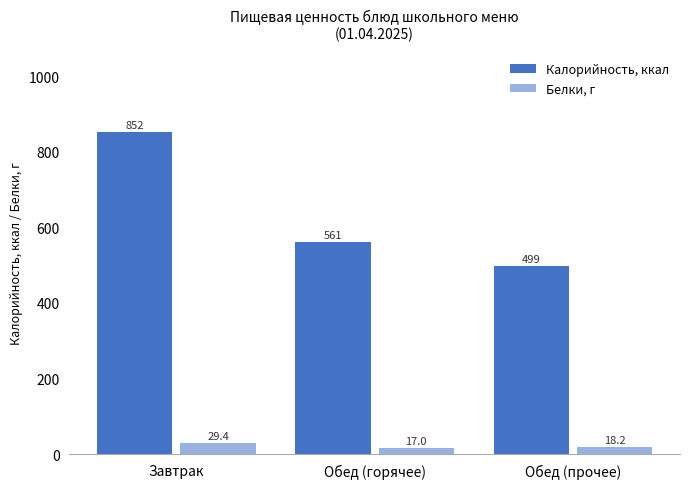

What is the label of the 1st bar from the left?

Завтрак